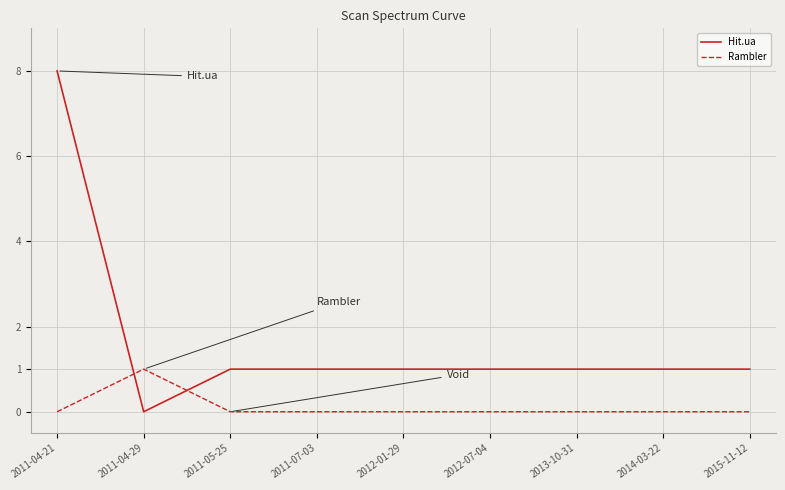

What position from the right is 2011-07-03?

6